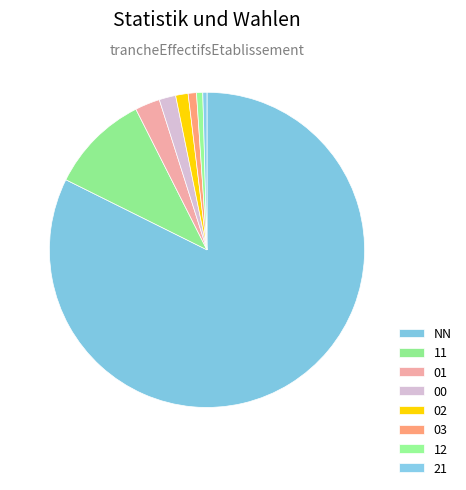

Is there a majority slice in this chart?

Yes